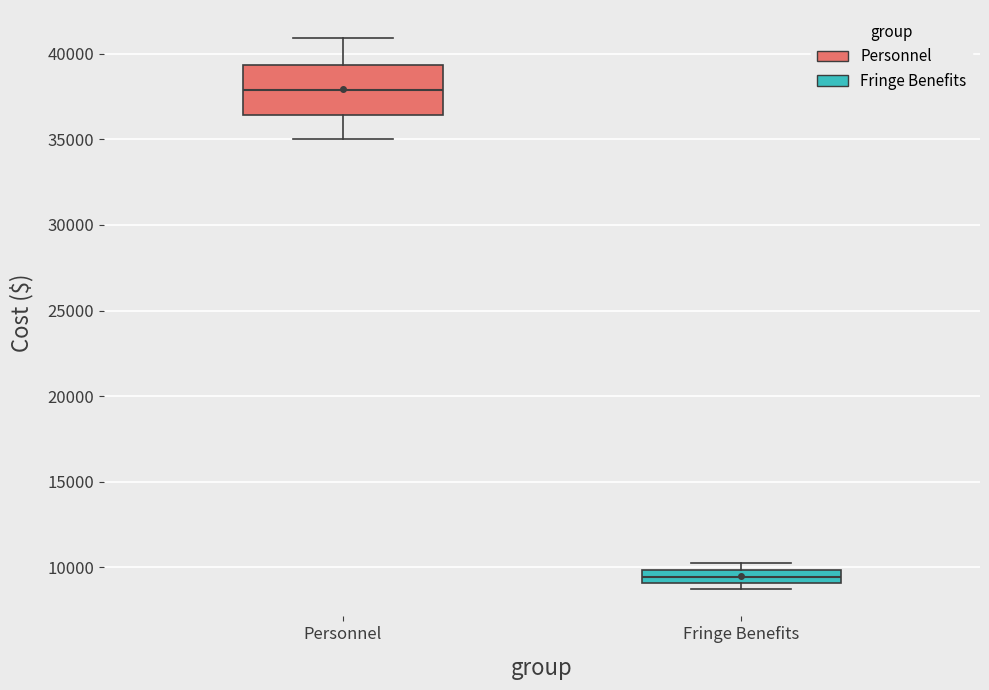

Where does the median line of the box for Fringe Benefits sit on the y-axis? The values are not printed on the chart, so give them approximately, as read against the axis.

9500